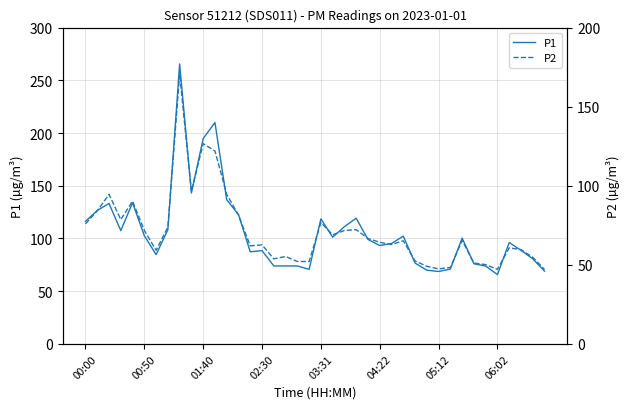

True or false: P1 has a value of 102.5 at 00:50.

True